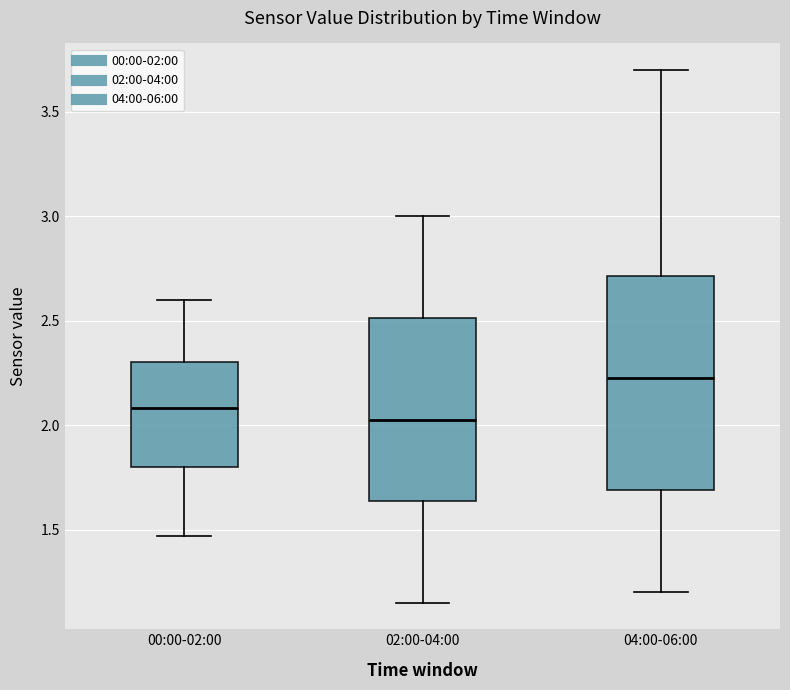

Which box is the tallest, from its lower edge to its upper edge?

04:00-06:00